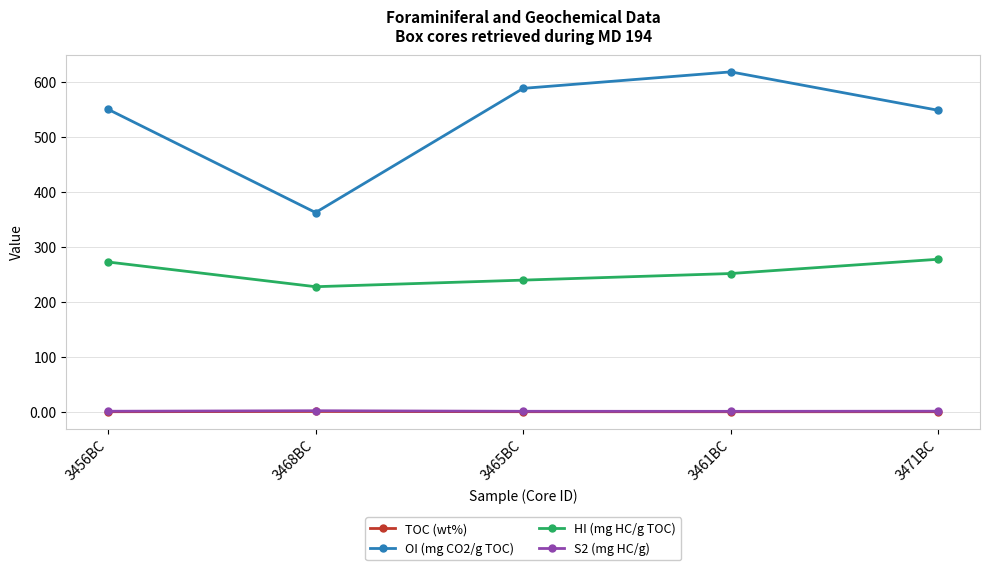

What position from the left is 3465BC?

3